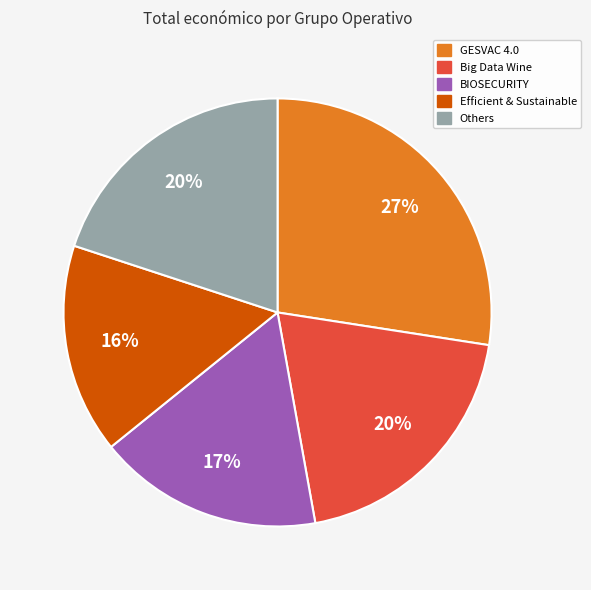

To the nearest percent, what is the average slice percentage?

20%